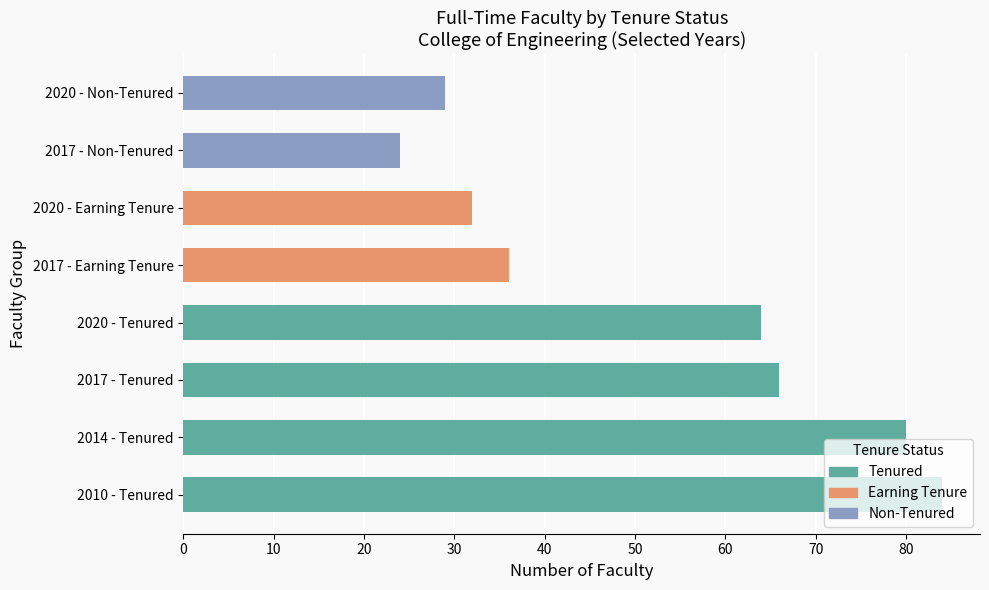

How many values are below 64?

4